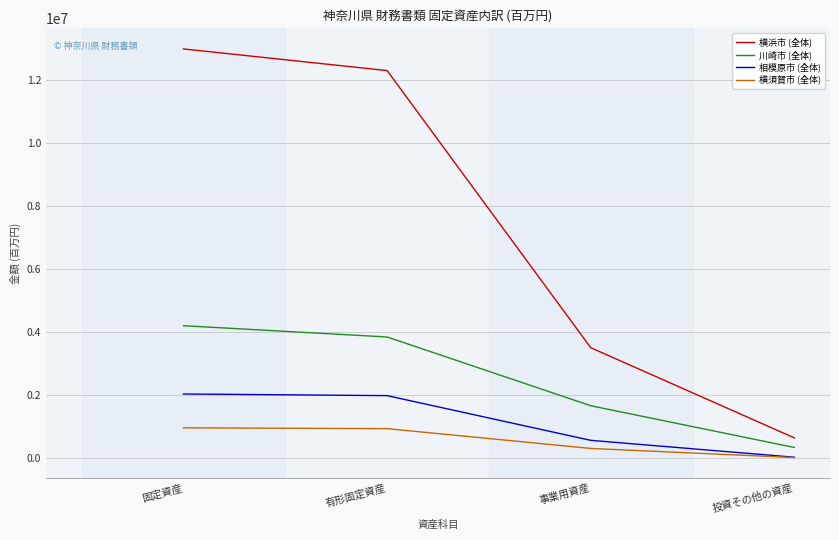

What are all the series names shown in the legend?

横浜市 (全体), 川崎市 (全体), 相模原市 (全体), 横須賀市 (全体)